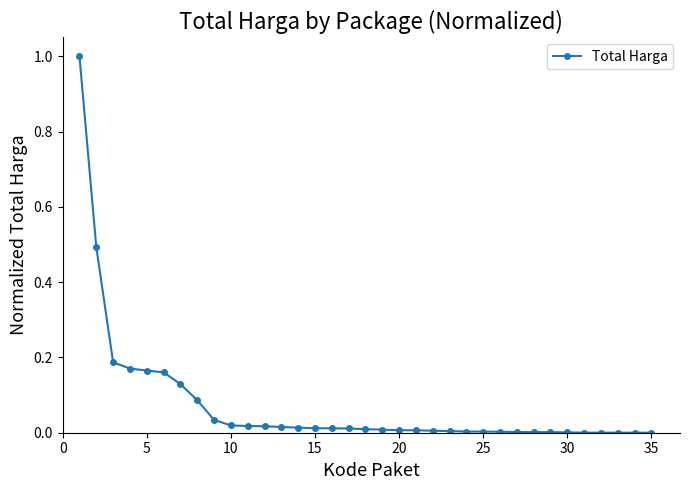

What is the maximum value shown in the chart?

1.0